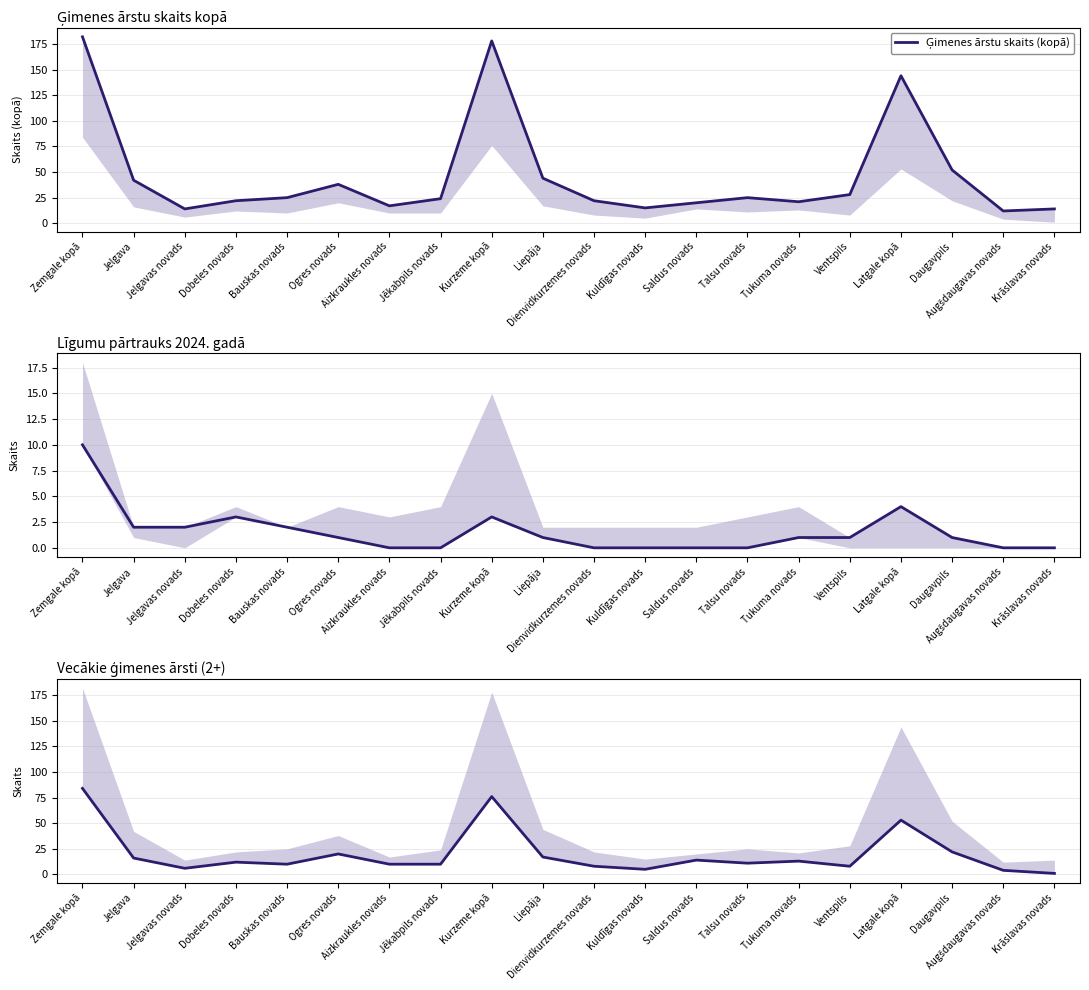

The Līgumu pārtrauks 2024.gadā series shows 10 at Zemgale kopā. True or false?

True